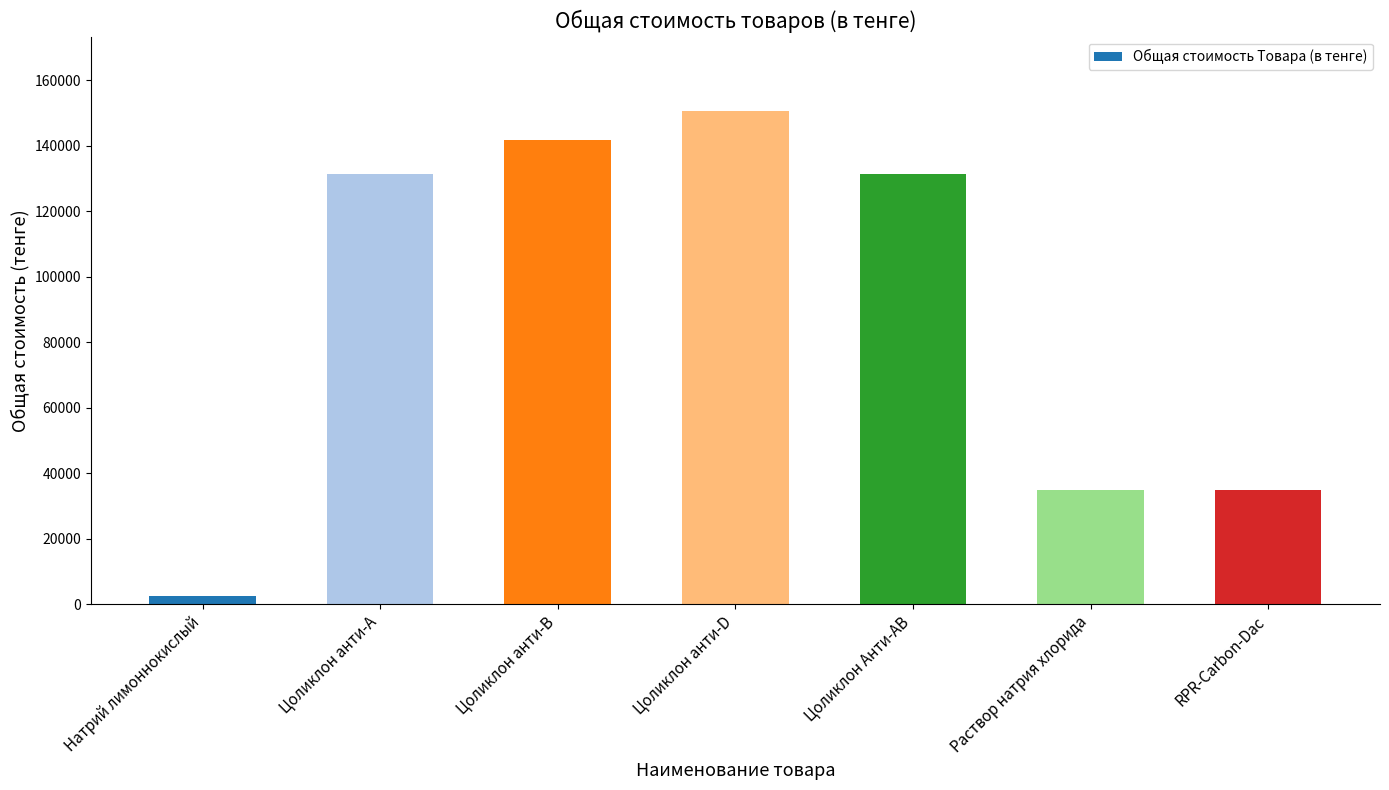

What is the approximate value at Цоликлон Анти-АВ?

131400